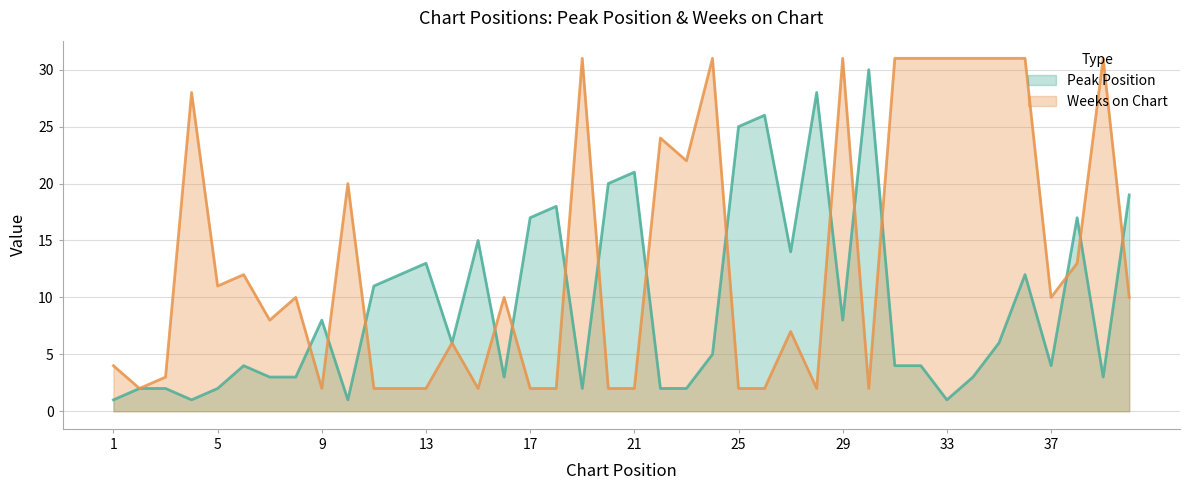

Which series has the widest spread of values?

Peak Position